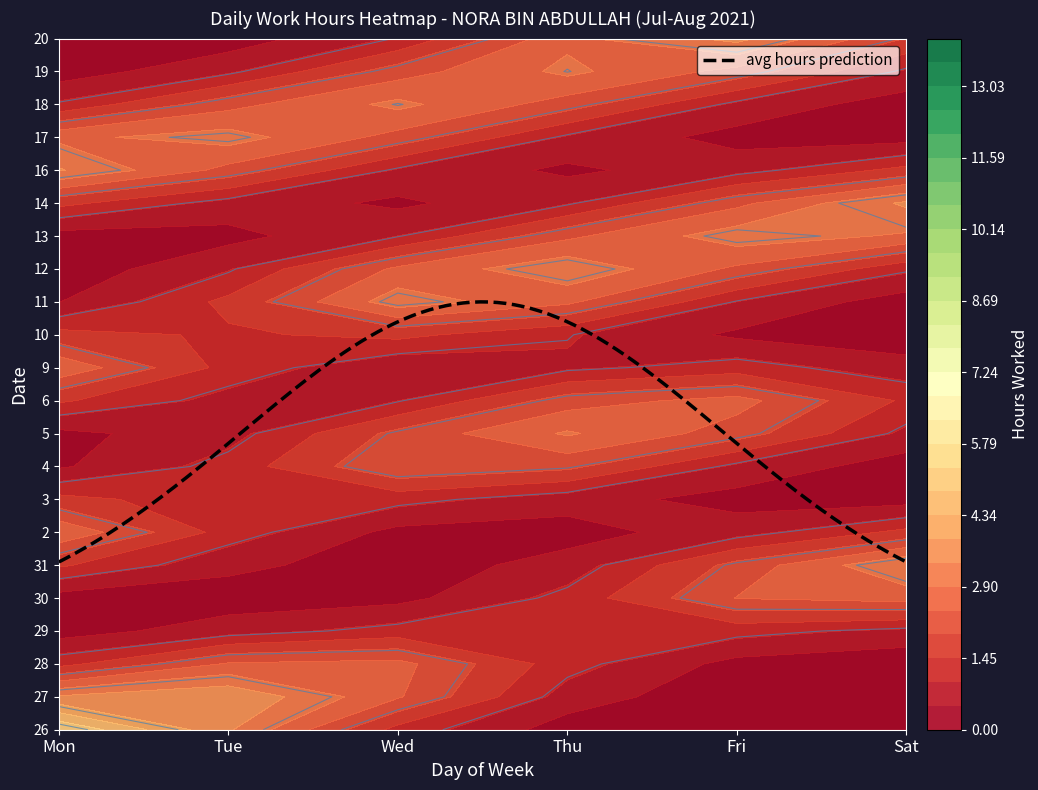

The value of 16 at Mon is 15.9. True or false?

False